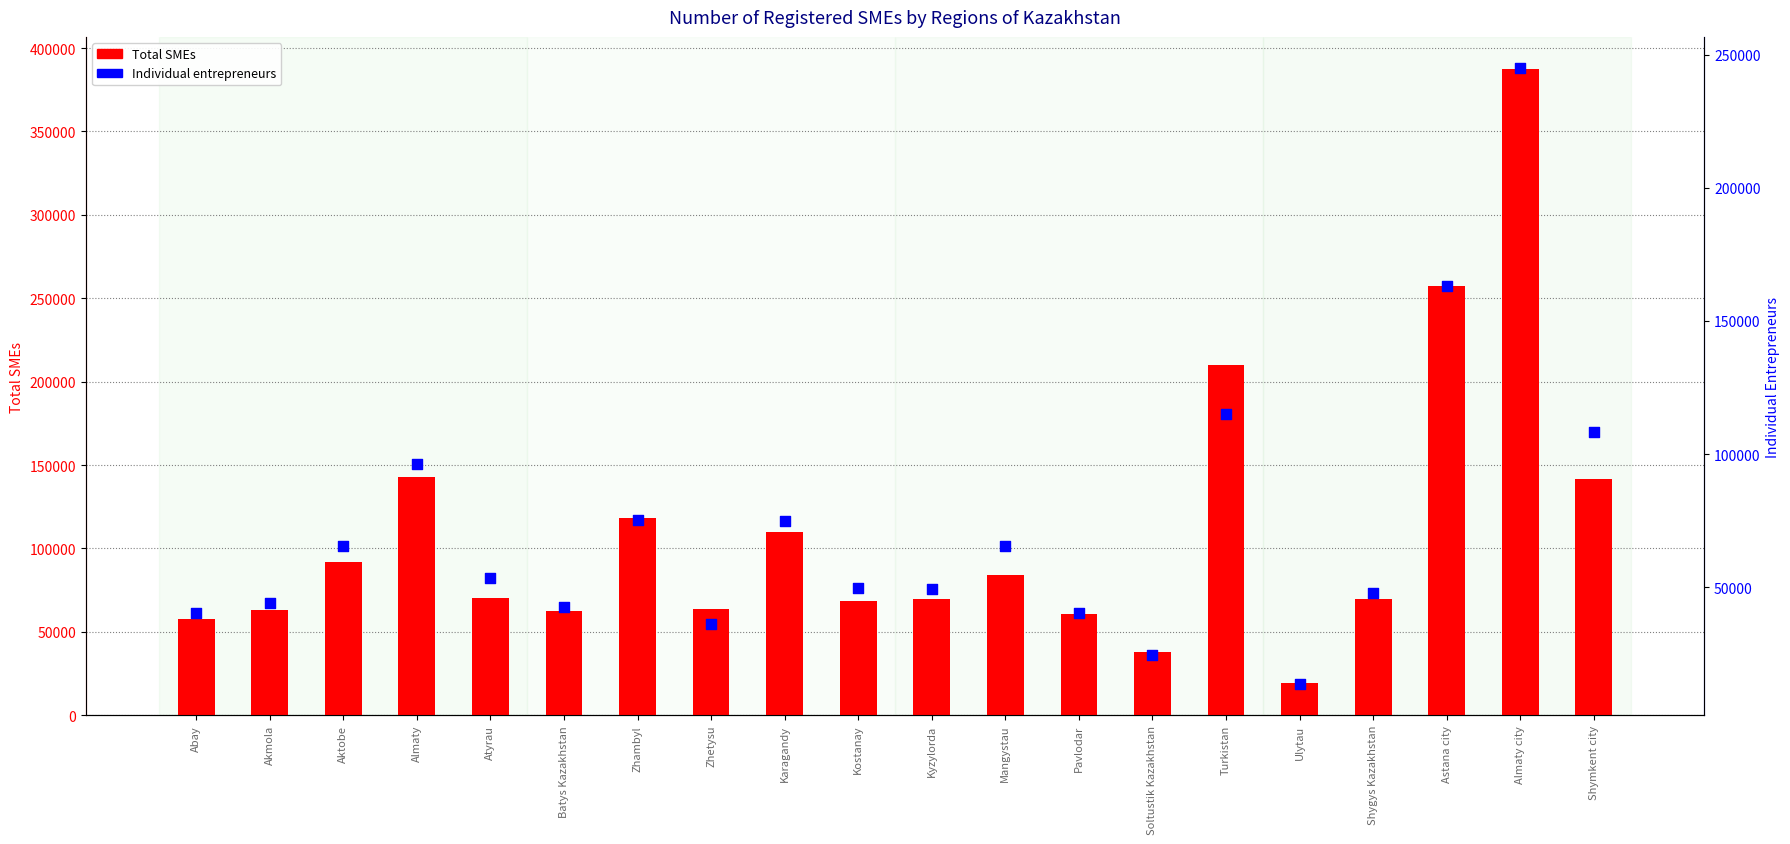

Is the value of Total SMEs at Soltustik Kazakhstan greater than the value of Individual entrepreneurs at Akmola?

No